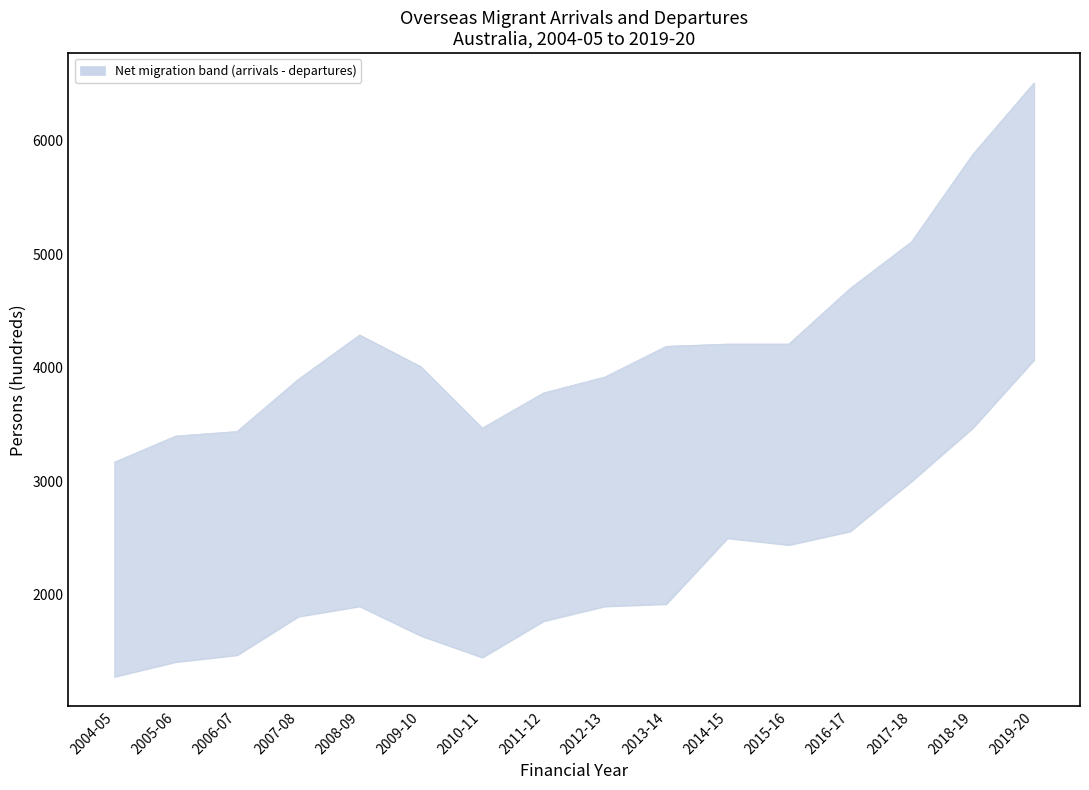

Reading left to right, what are all the values shown in this chart?

Total arrivals: 2004-05=3170	2005-06=3400	2006-07=3440	2007-08=3900	2008-09=4290	2009-10=4010	2010-11=3470	2011-12=3780	2012-13=3920	2013-14=4190	2014-15=4210	2015-16=4210	2016-17=4700	2017-18=5110	2018-19=5880	2019-20=6510
Total departures: 2004-05=1280	2005-06=1410	2006-07=1470	2007-08=1810	2008-09=1900	2009-10=1640	2010-11=1450	2011-12=1770	2012-13=1900	2013-14=1920	2014-15=2500	2015-16=2440	2016-17=2560	2017-18=3000	2018-19=3470	2019-20=4070